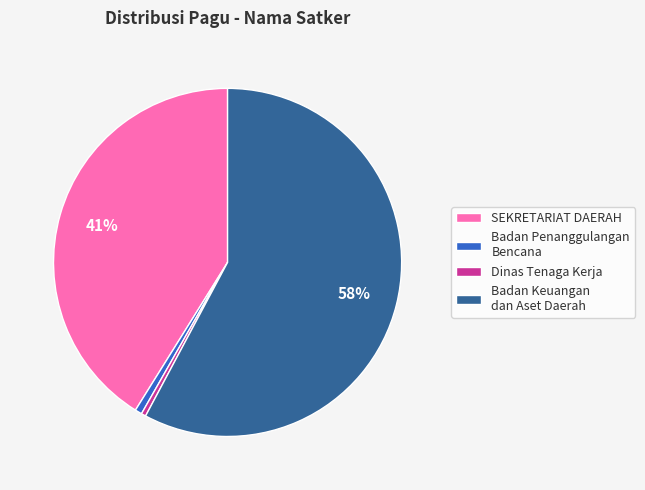

Does any single category account for the majority?

Yes